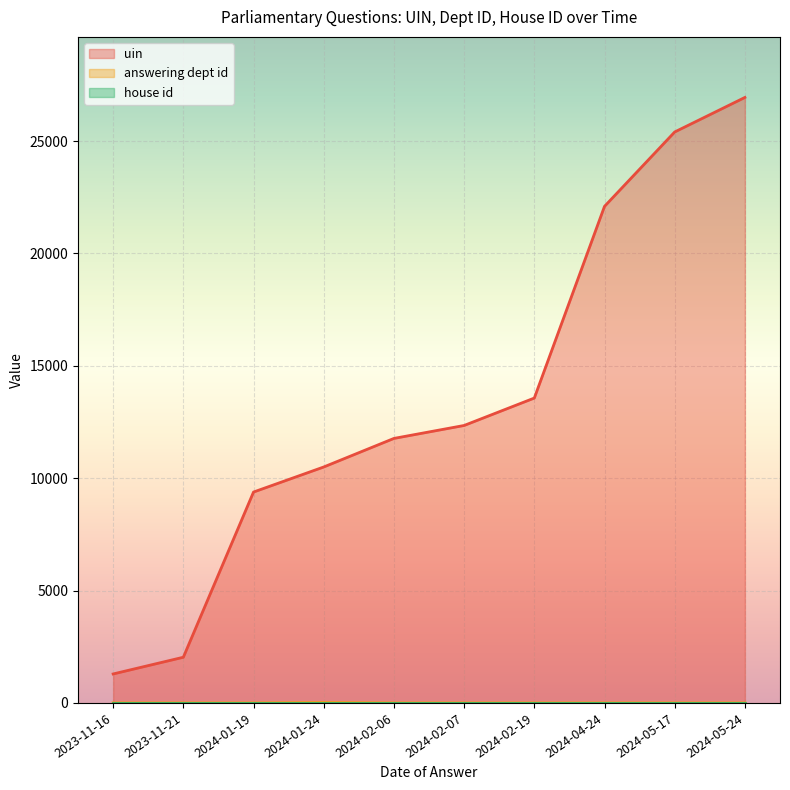

What is the total value across all series at 2024-02-06?

11771